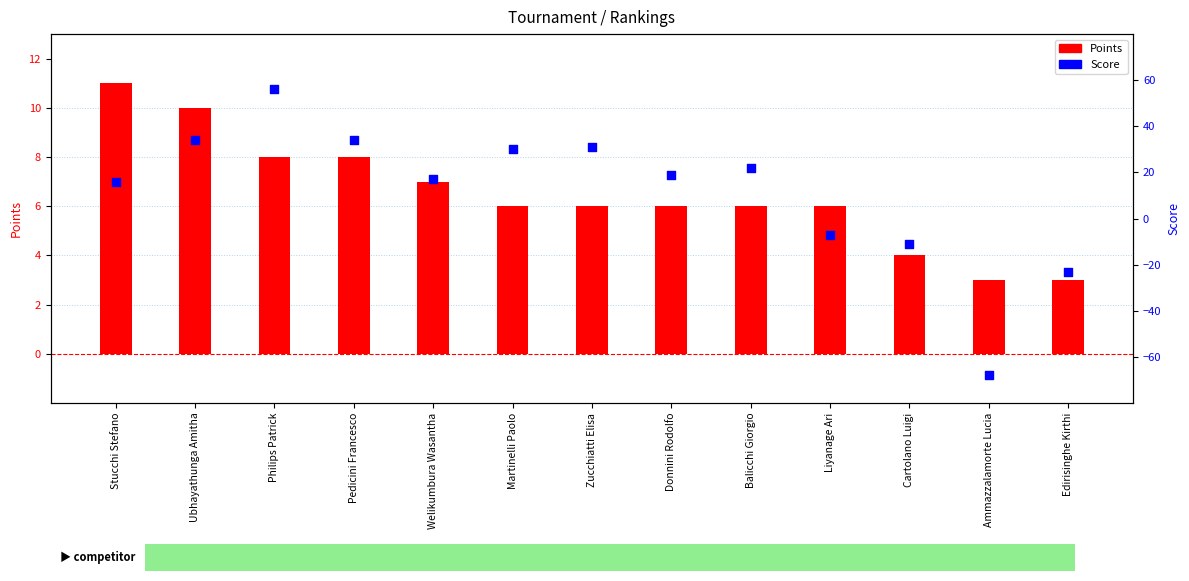

Which series reaches the minimum Y coordinate?

Score